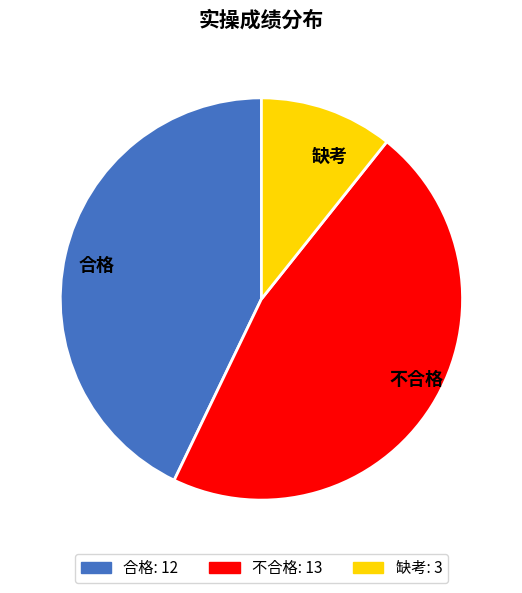

Rank the categories by value from lowest to highest.

缺考, 合格, 不合格